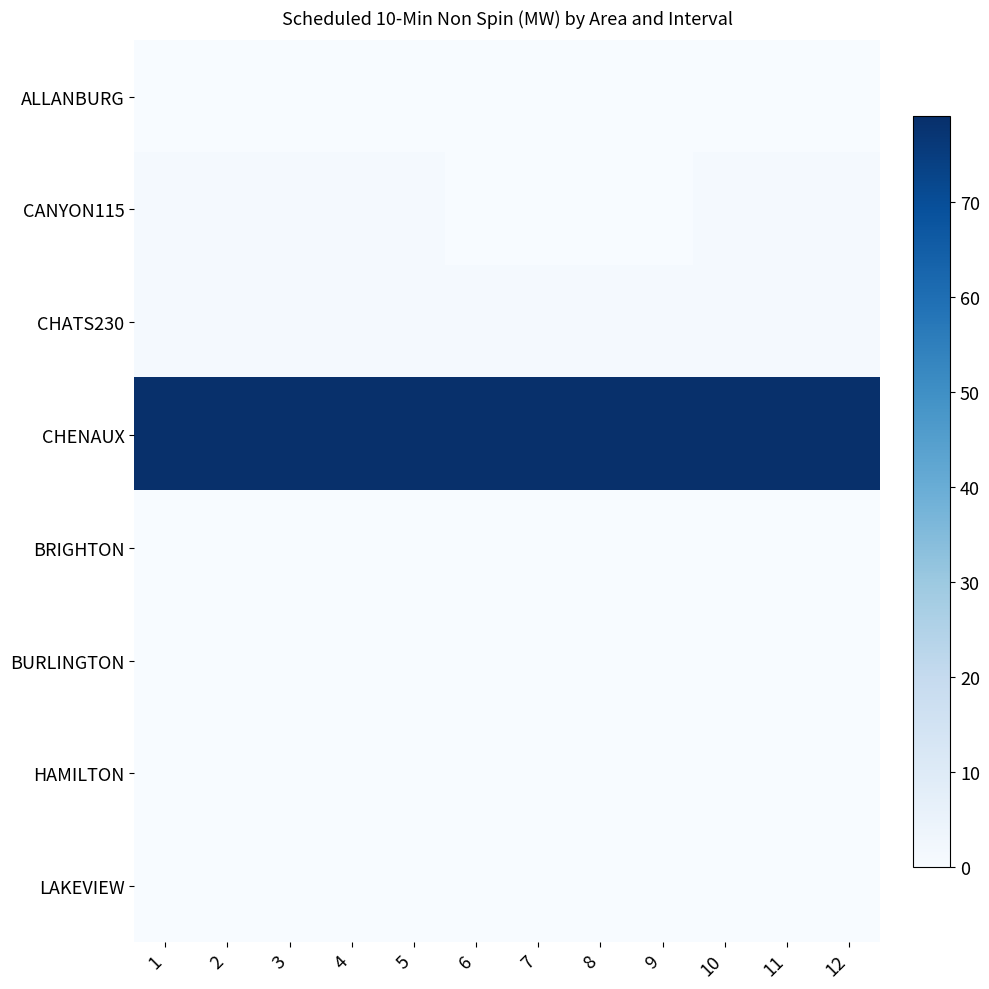

What is the difference between the highest and lowest values at 9?

79